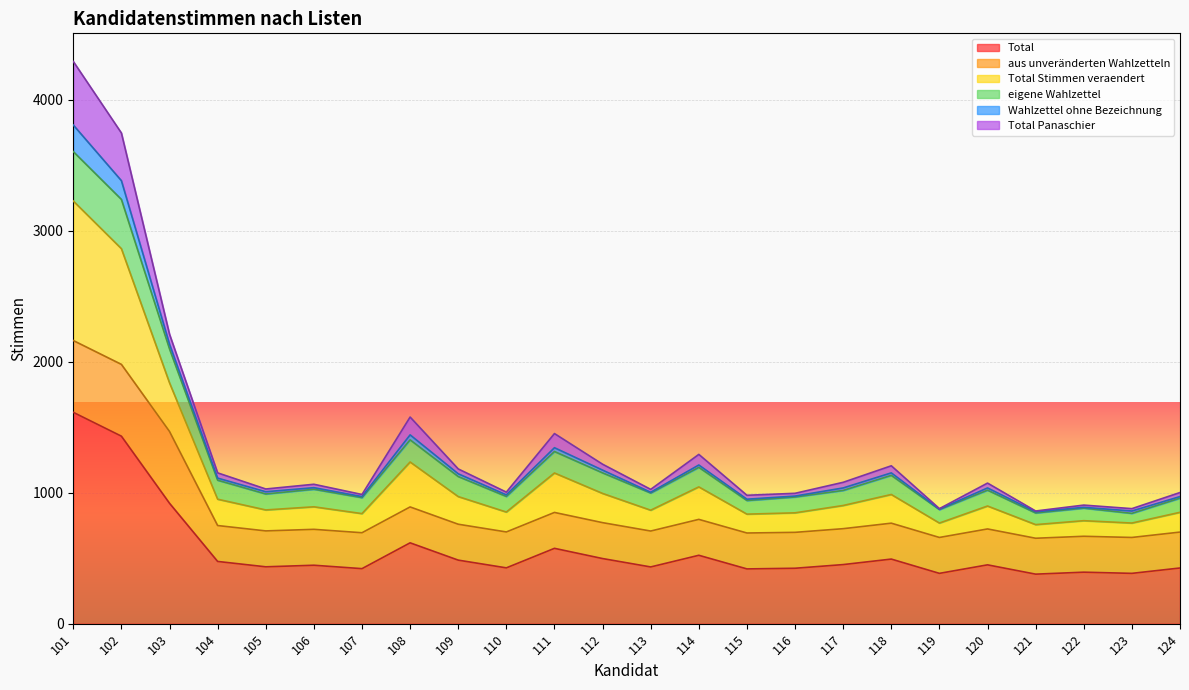

True or false: Total Stimmen veraendert and Total cross at least once.

False